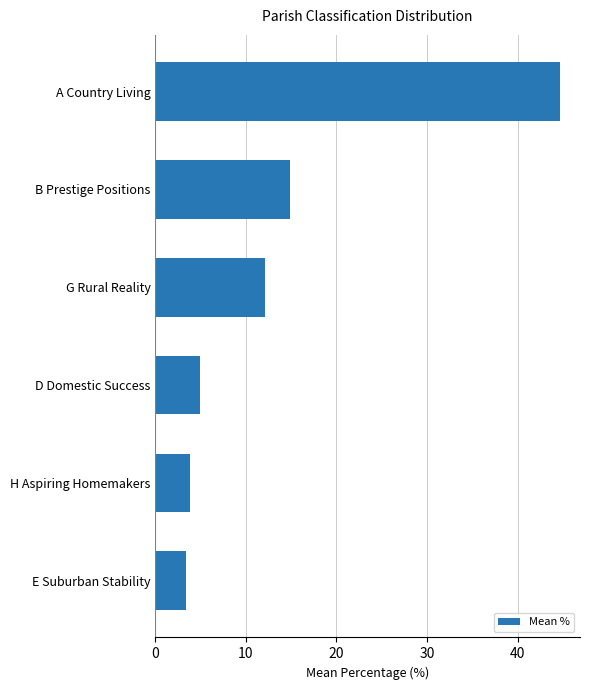

Where is the data nearest to the value 24?

B Prestige Positions